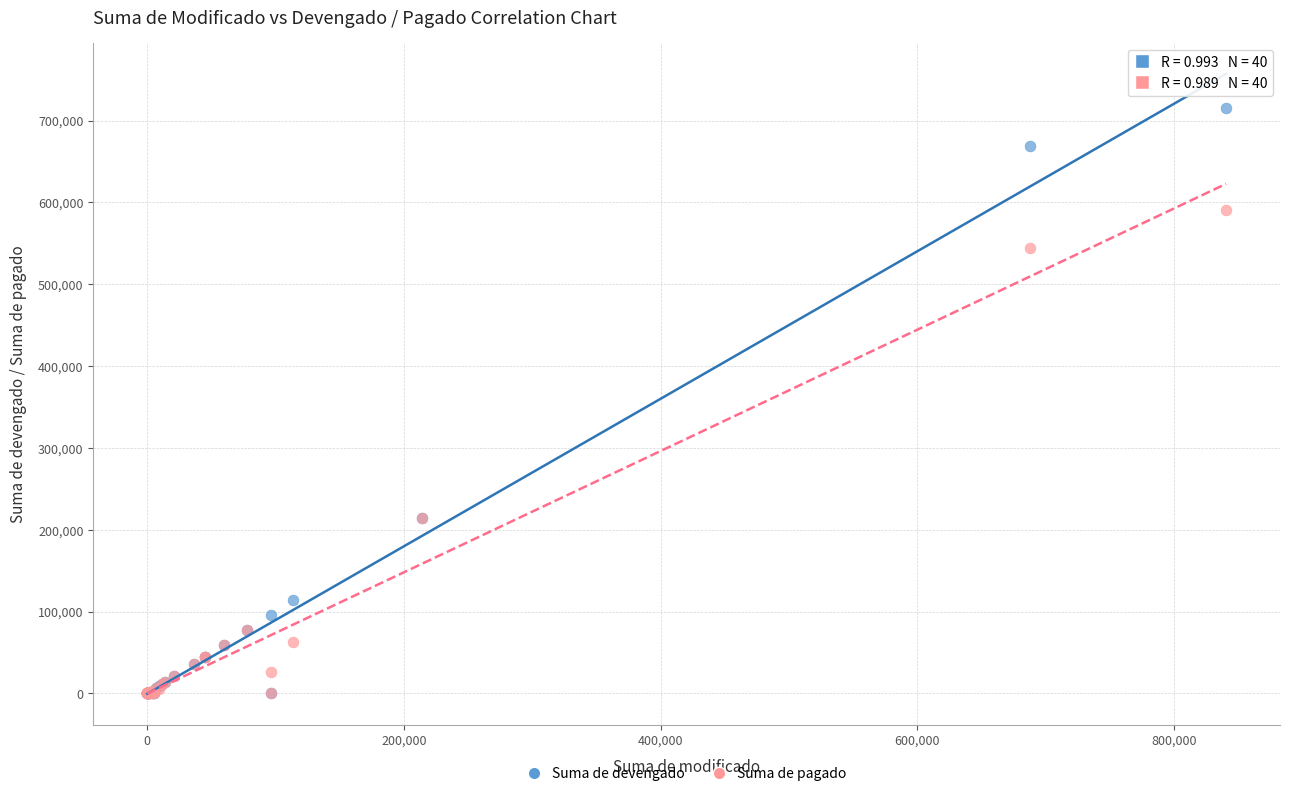

Which series reaches the maximum Y coordinate?

Suma de devengado